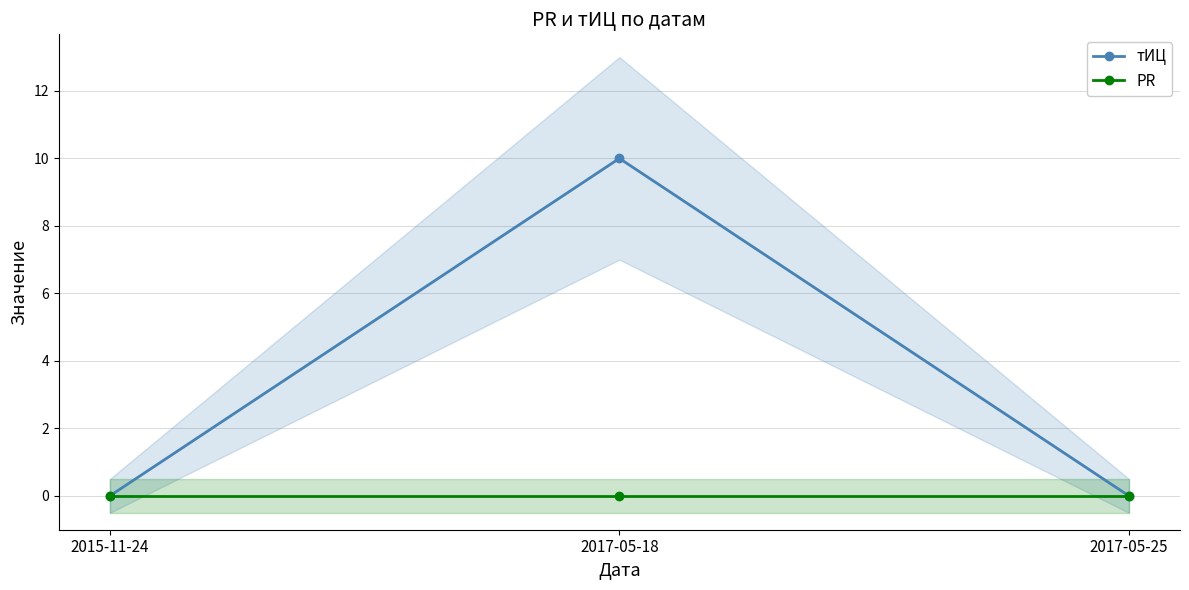

Is the value of PR at 2017-05-25 greater than the value of тИЦ at 2017-05-18?

No